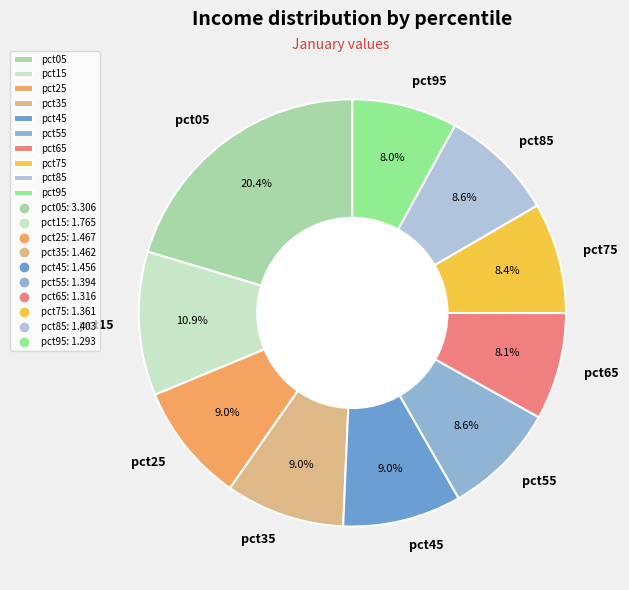

Count the number of slices in the pie.

10